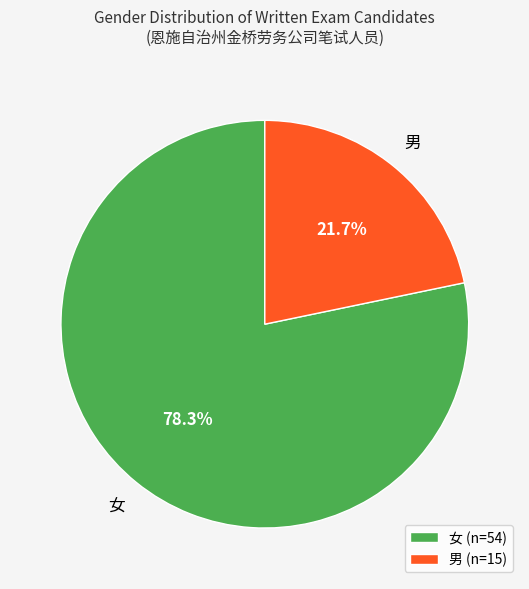

Between 女 and 男, which is larger?

女